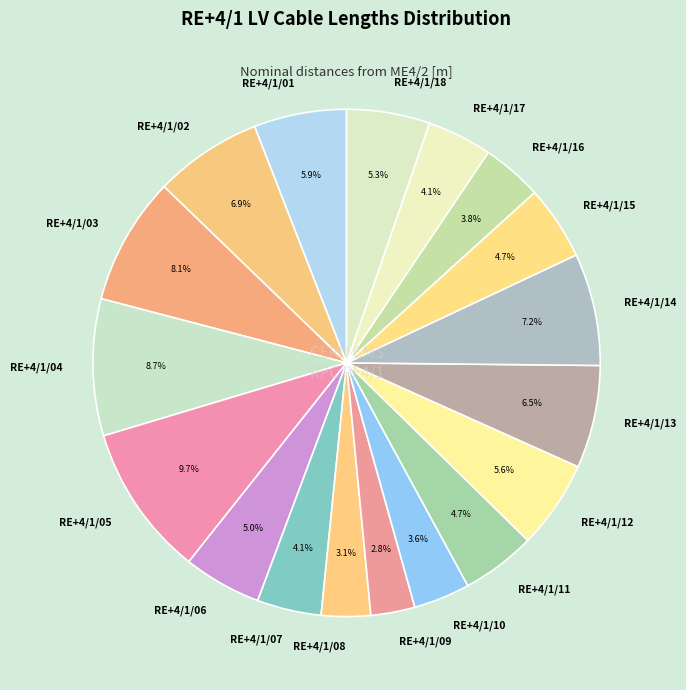

What is the total percentage of RE+4/1/05 and RE+4/1/08?

12.8%